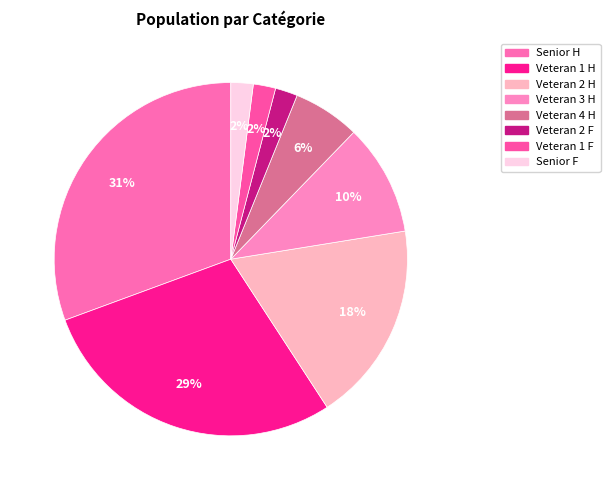

Combined, do Veteran 3 H and Veteran 4 H account for over 50%?

No